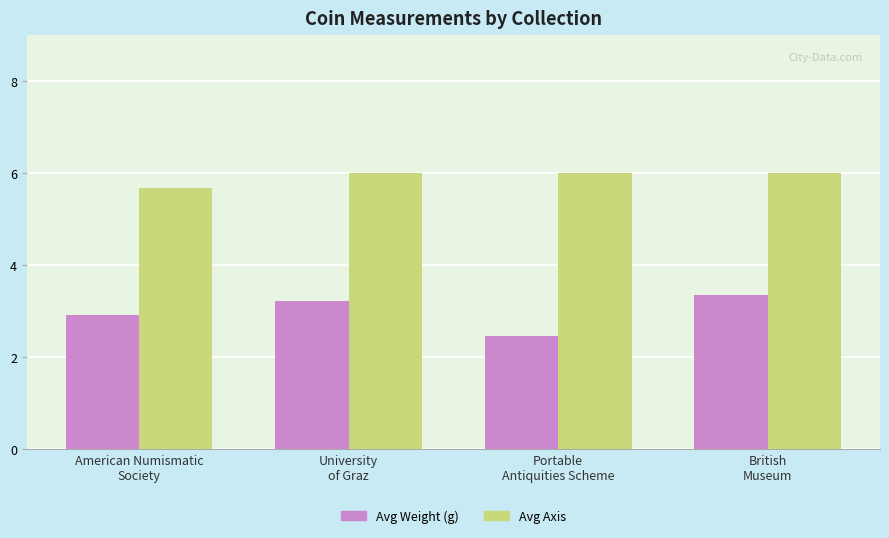

What is the label of the 2nd bar from the right?

Portable
Antiquities Scheme